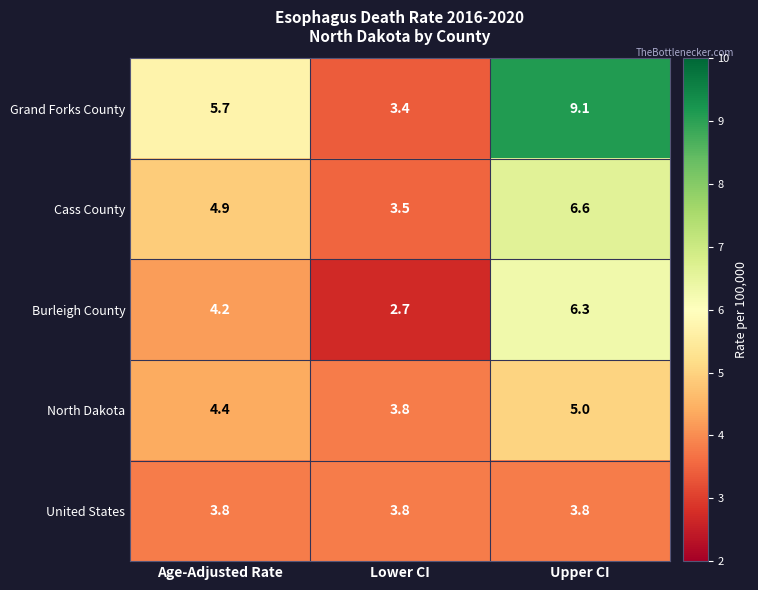

At which category is the sum across all series the highest?

Upper CI